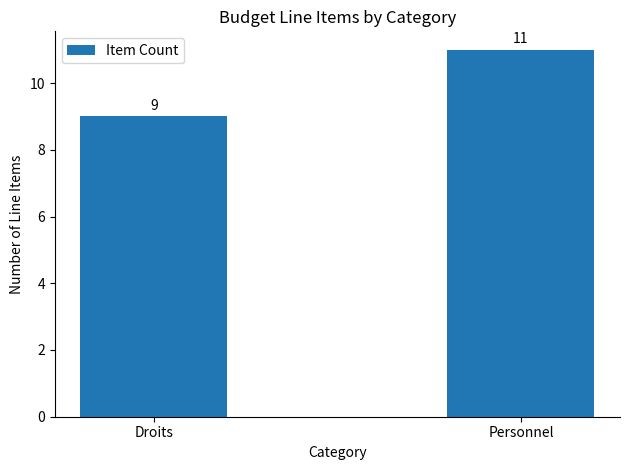

How many values are between 9 and 11?

2